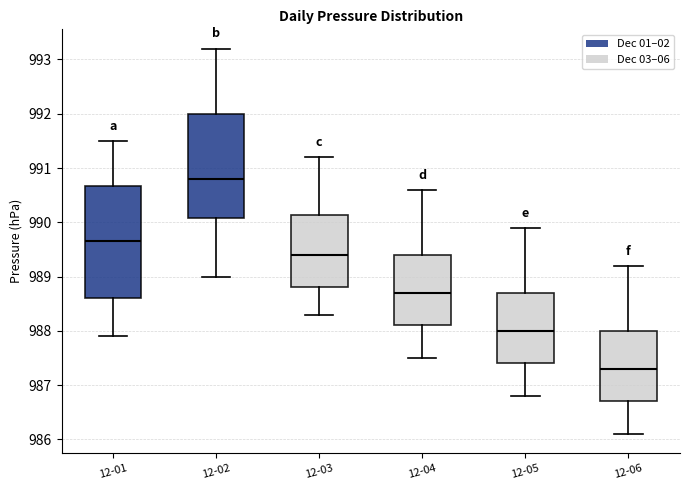

Reading left to right, read every box against the y-axis: the position of its median line, the range the box covers, and the ends of its whiskers. The values are not printed on the chart, so give them approximately, as read against the axis.

12-01: median 989.7, box 988.6 to 990.7, whiskers 987.9 to 991.5
12-02: median 990.8, box 990.1 to 992.0, whiskers 989.0 to 993.2
12-03: median 989.4, box 988.8 to 990.1, whiskers 988.3 to 991.2
12-04: median 988.7, box 988.1 to 989.4, whiskers 987.5 to 990.6
12-05: median 988.0, box 987.4 to 988.7, whiskers 986.8 to 989.9
12-06: median 987.3, box 986.7 to 988.0, whiskers 986.1 to 989.2